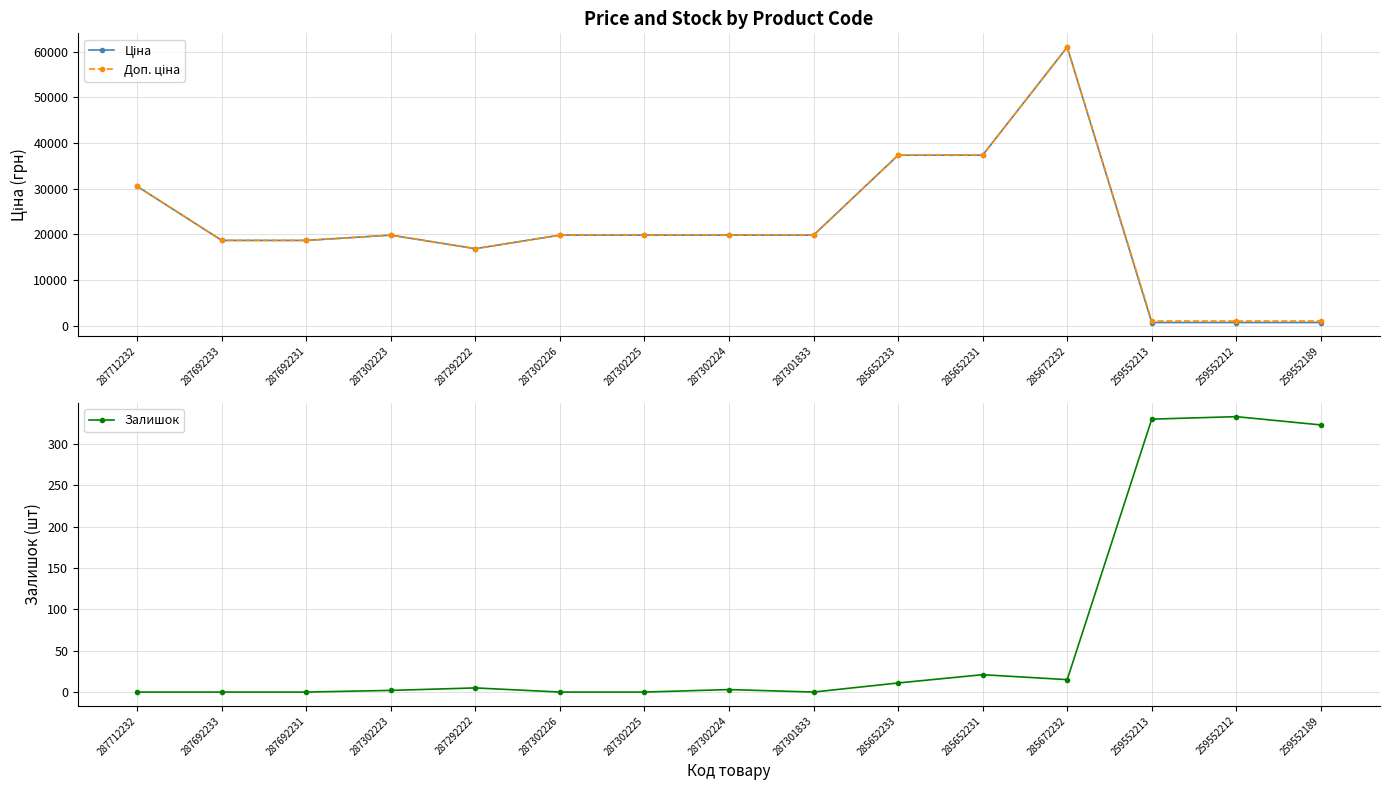

What is the maximum value for Залишок?

333